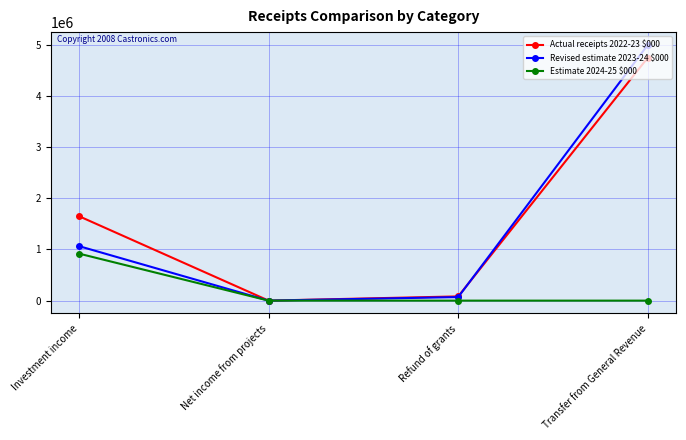

How many values in the Estimate 2024-25 $000 series are below 77?

2